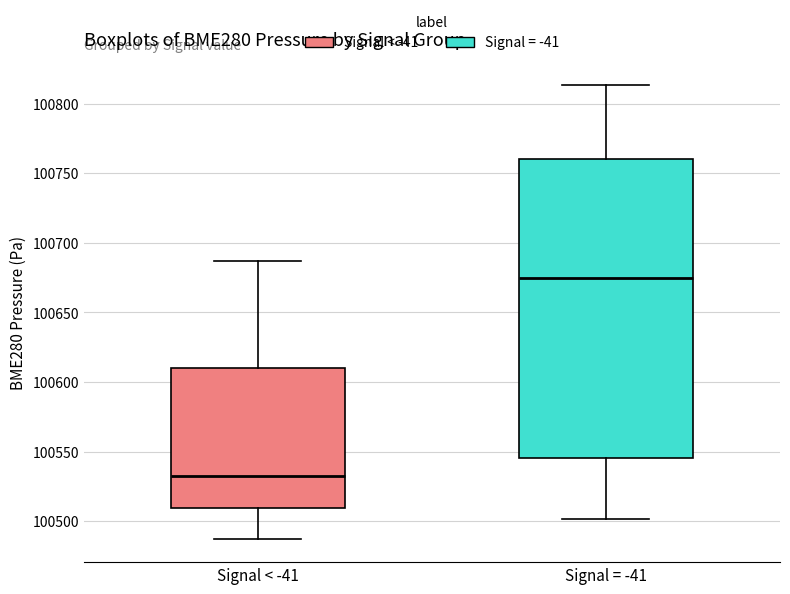

Which box has the lowest median line?

Signal < -41